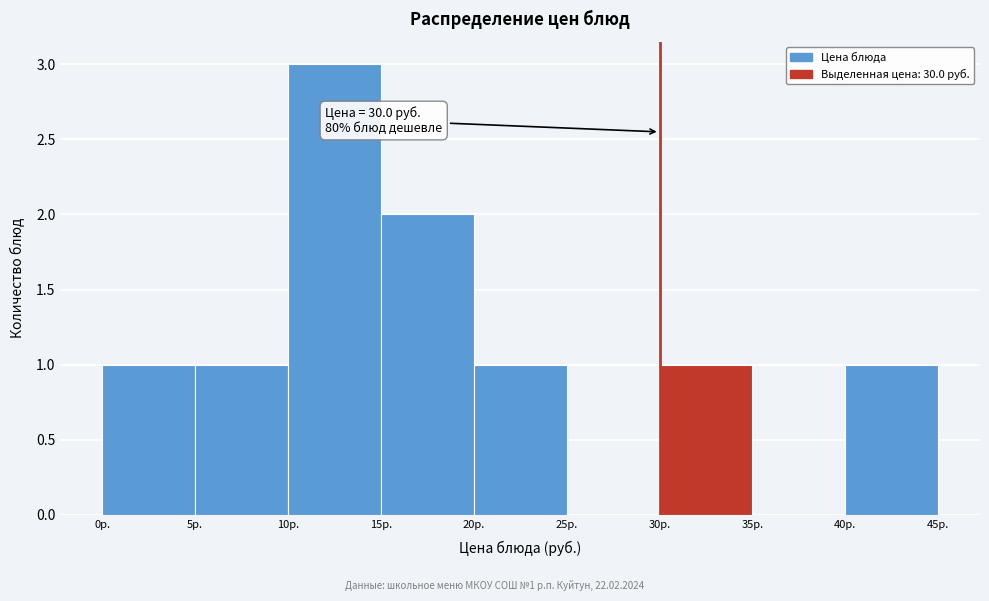

Over which range of the x-axis is the bar tallest?

10 to 15